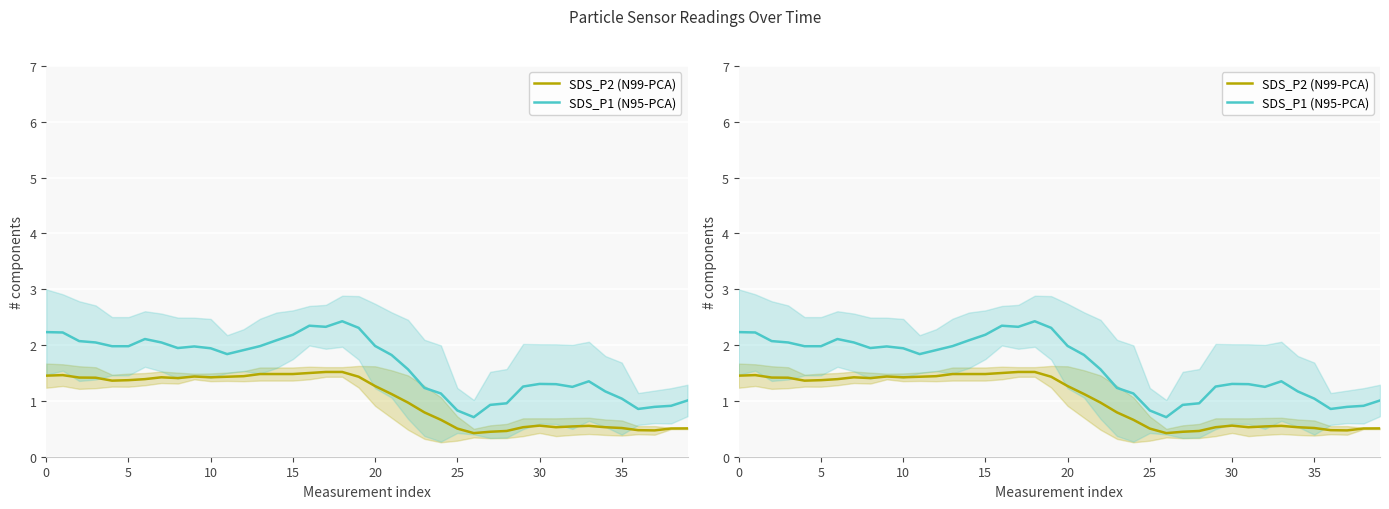

How many categories are shown in the chart?

40